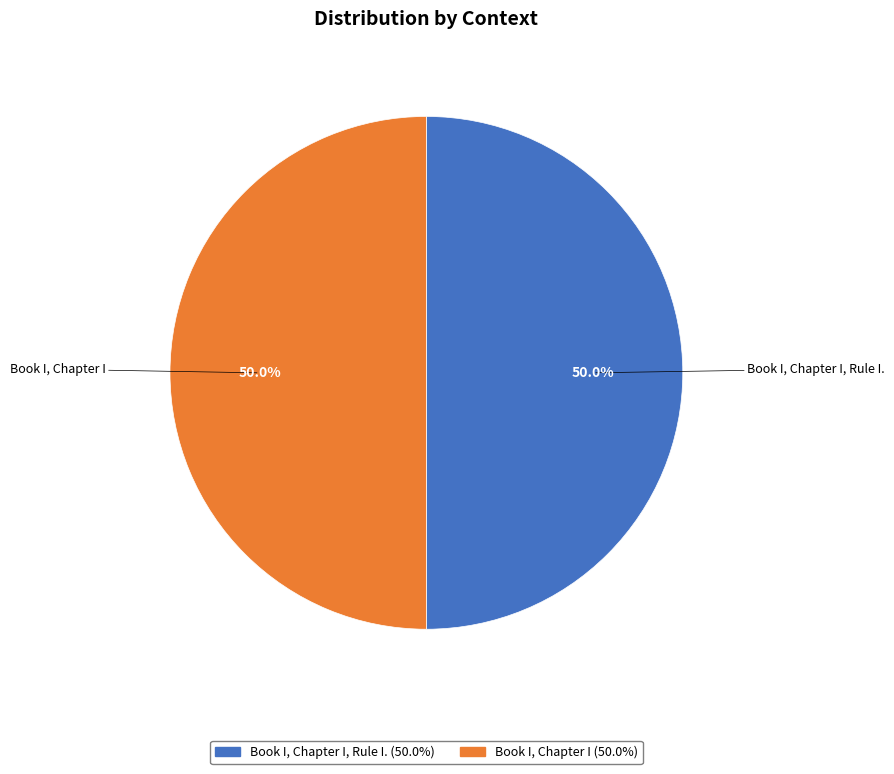

Is the sum of Book I, Chapter I and Book I, Chapter I, Rule I. greater than half?

Yes